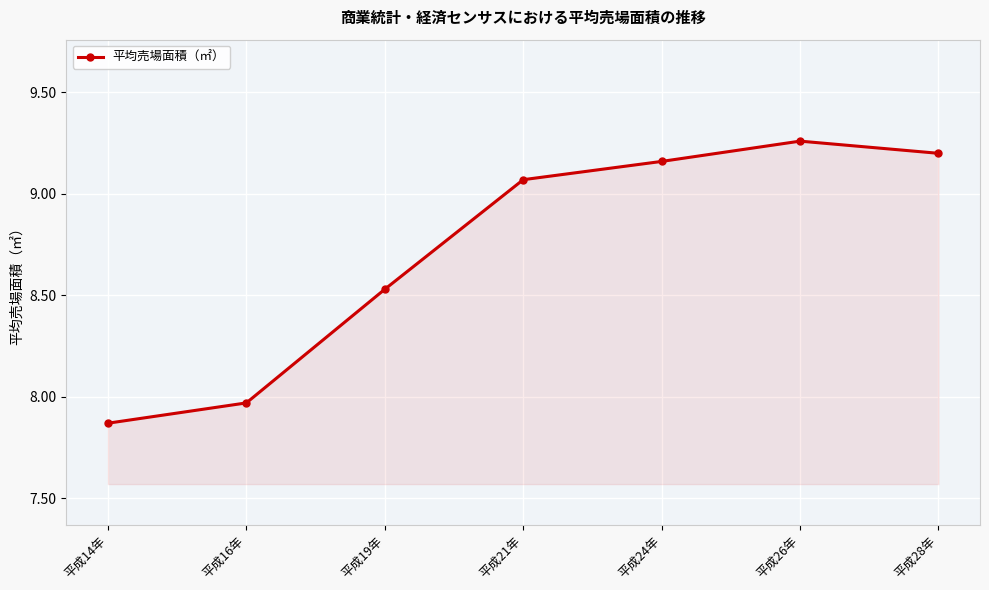

How many data points does each series have?

7